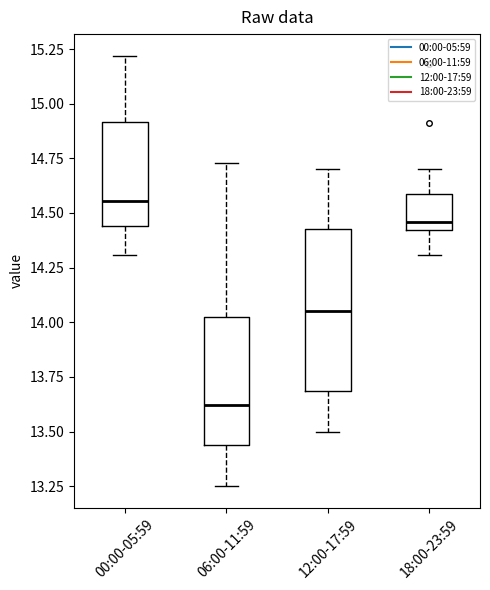

Where is the lower edge of the box for 12:00-17:59 on the y-axis? The values are not printed on the chart, so give them approximately, as read against the axis.

13.70